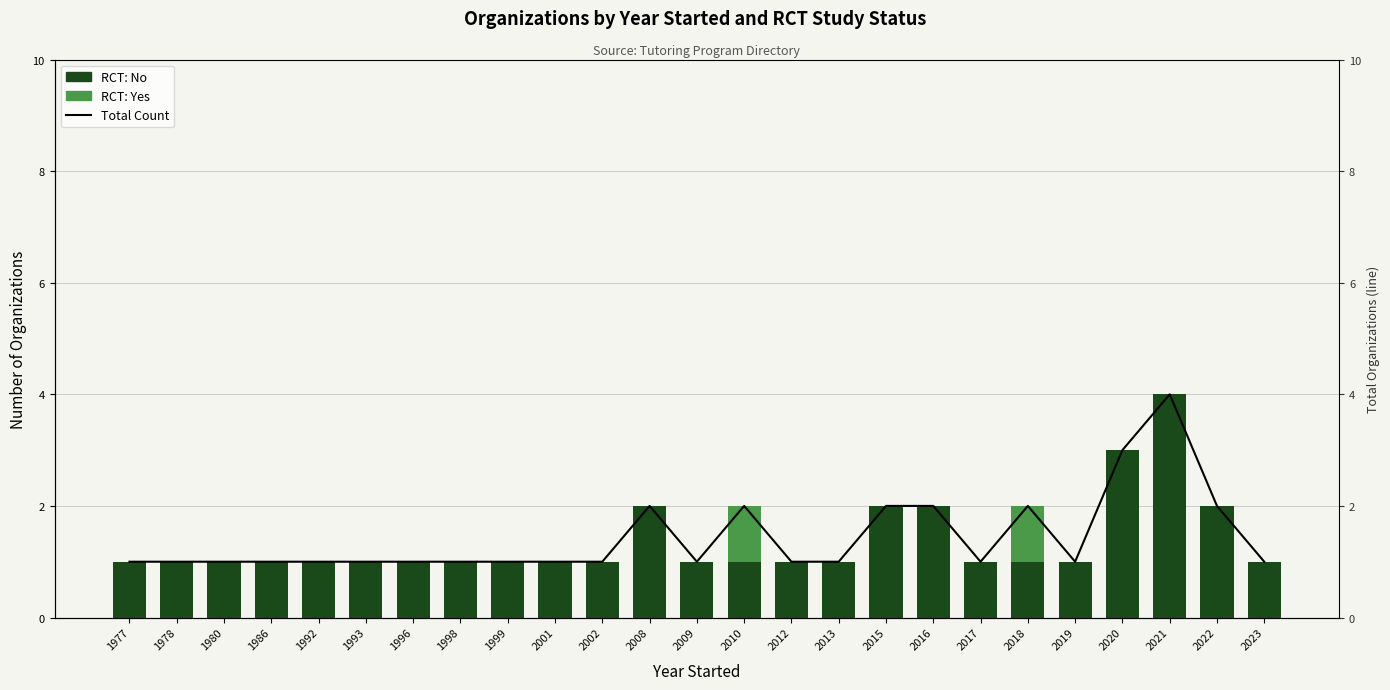

Reading right to left, list all the values displayed in this chart.

RCT: No: 2023=1	2022=2	2021=4	2020=3	2019=1	2018=1	2017=1	2016=2	2015=2	2013=1	2012=1	2010=1	2009=1	2008=2	2002=1	2001=1	1999=1	1998=1	1996=1	1993=1	1992=1	1986=1	1980=1	1978=1	1977=1
RCT: Yes: 2023=0	2022=0	2021=0	2020=0	2019=0	2018=1	2017=0	2016=0	2015=0	2013=0	2012=0	2010=1	2009=0	2008=0	2002=0	2001=0	1999=0	1998=0	1996=0	1993=0	1992=0	1986=0	1980=0	1978=0	1977=0
Total Count: 2023=1	2022=2	2021=4	2020=3	2019=1	2018=2	2017=1	2016=2	2015=2	2013=1	2012=1	2010=2	2009=1	2008=2	2002=1	2001=1	1999=1	1998=1	1996=1	1993=1	1992=1	1986=1	1980=1	1978=1	1977=1